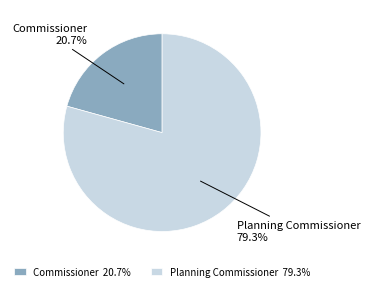

Does any single category account for the majority?

Yes